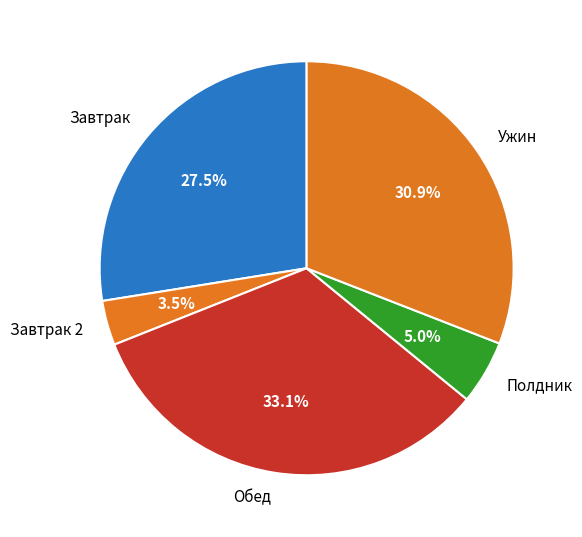

Which has a higher value, Завтрак or Обед?

Обед